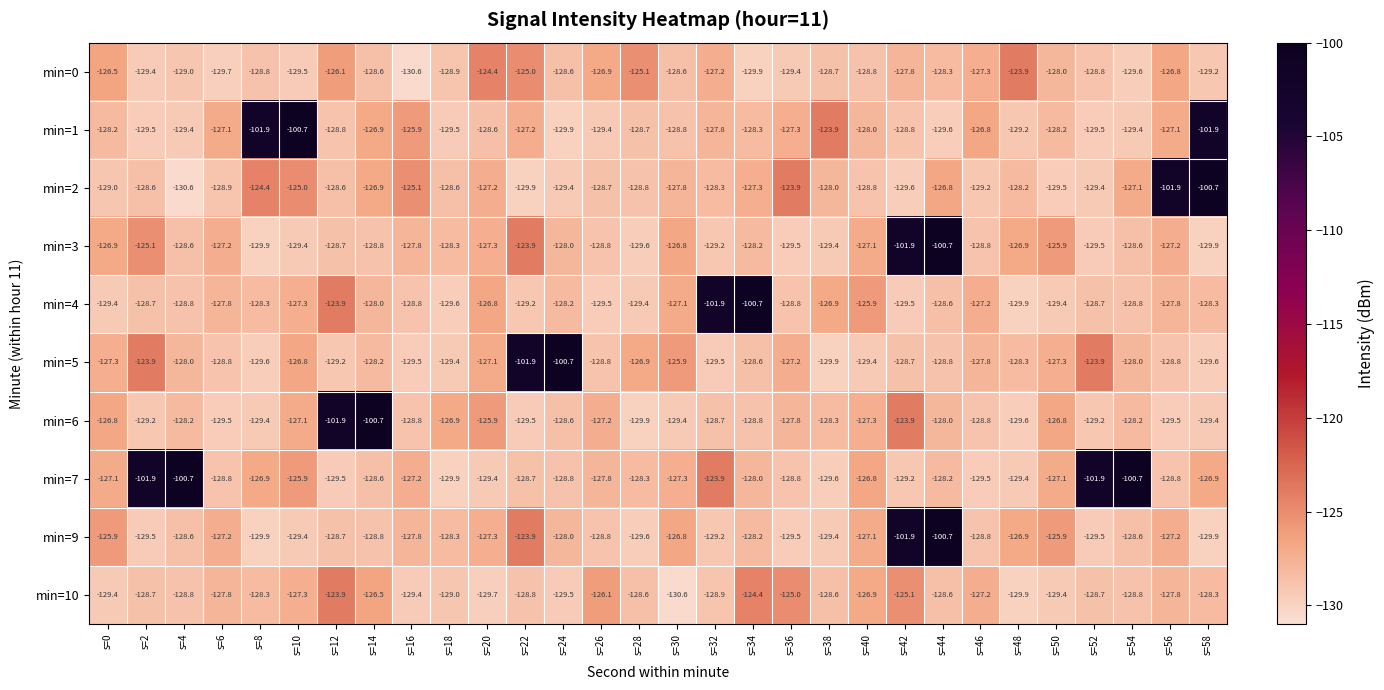

True or false: min=10 has a value of -128.8 at s=54.

True